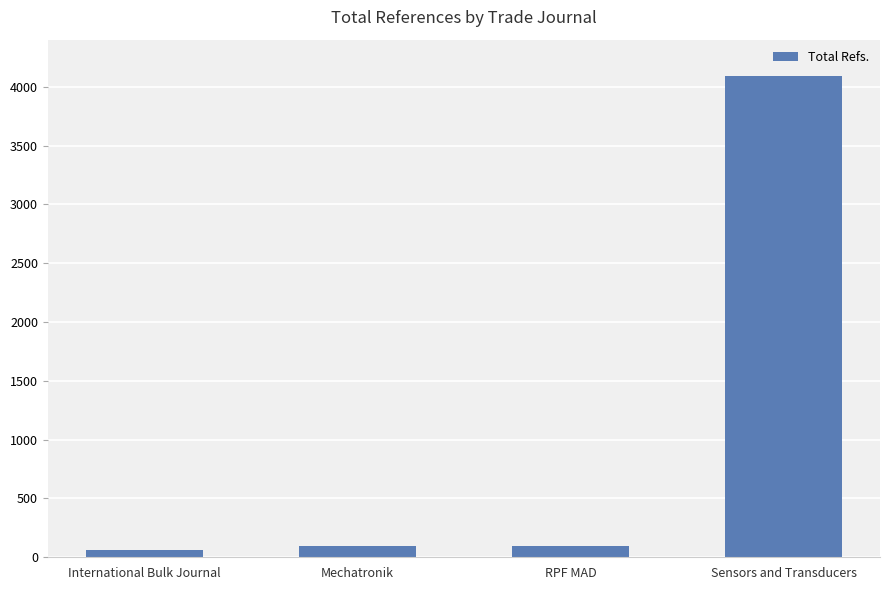

What is the label of the 4th bar from the right?

International Bulk Journal